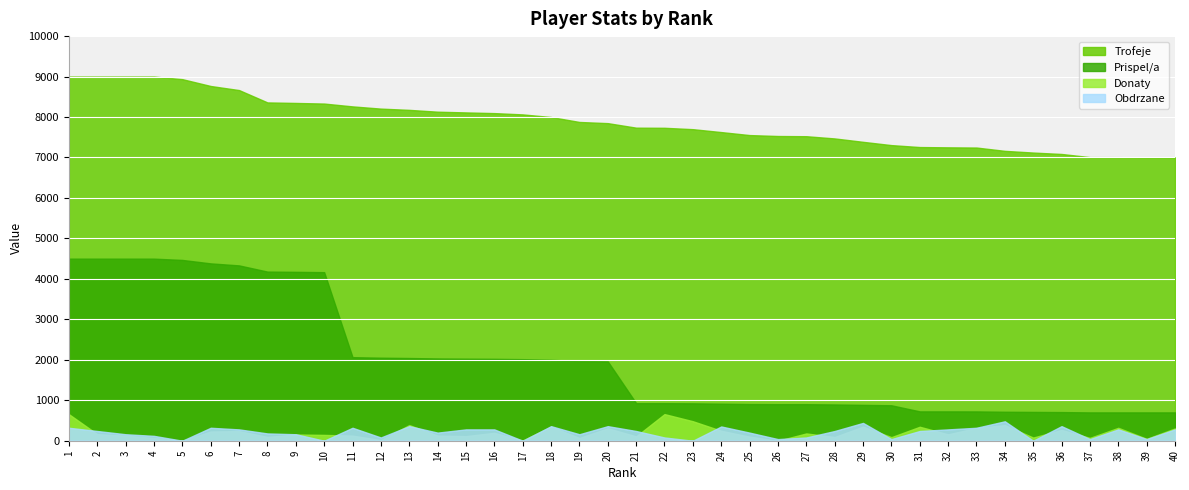

What is the total value across all series at 4?

13688